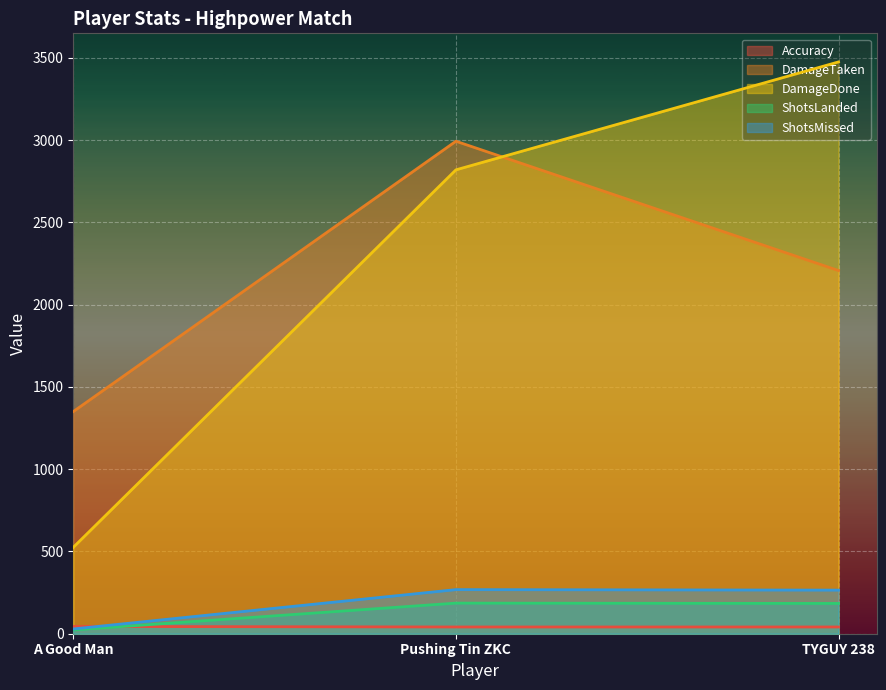

Reading right to left, what are all the values shown in this chart?

Accuracy: 41.0	41.0	44.2
DamageDone: 3475.0	2819.0	525.0
DamageTaken: 2207.0	2993.0	1350.0
ShotsLanded: 184.0	186.0	23.0
ShotsMissed: 265.0	268.0	29.0